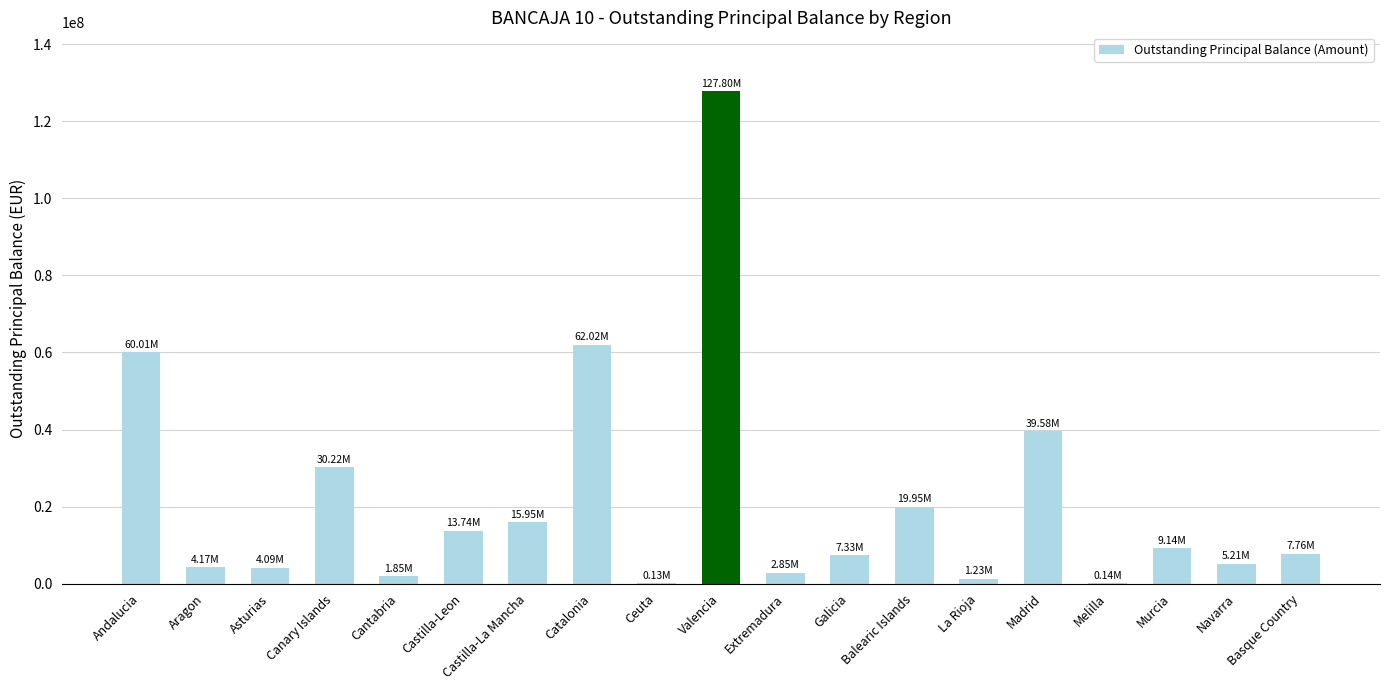

Approximately how many times larger is the value at Navarra compared to Murcia?

0.6